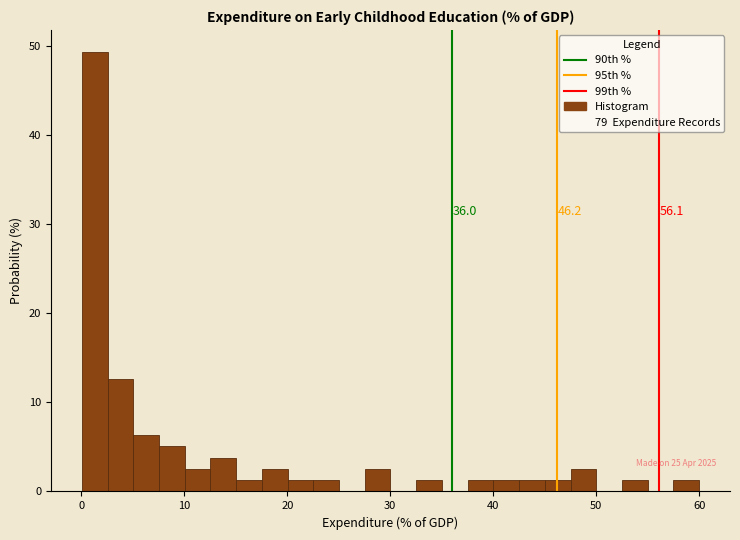

Around what value on the x-axis is the tallest bar? Give the approximate position of its centre, as read against the axis.

1